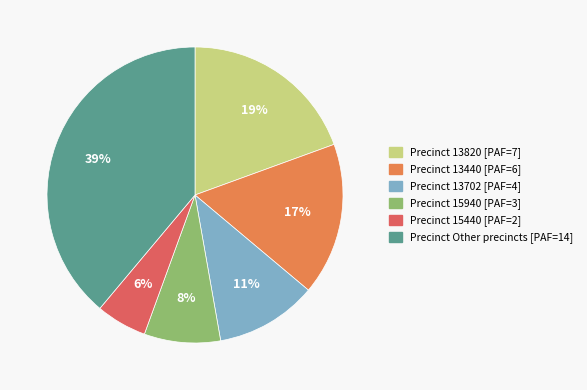

Is there a majority slice in this chart?

No